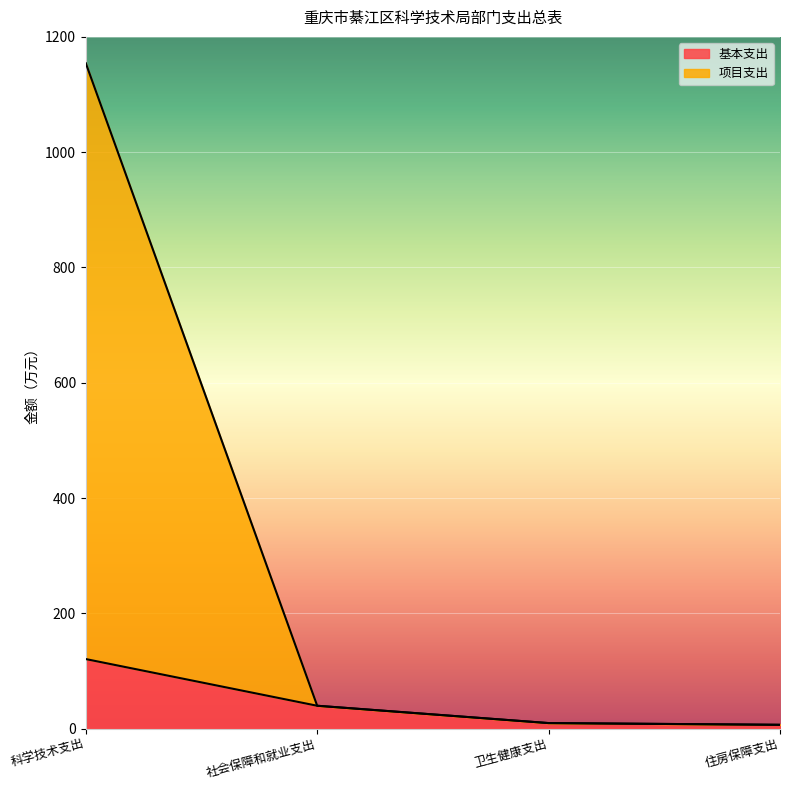

True or false: 基本支出 and 项目支出 cross at least once.

False